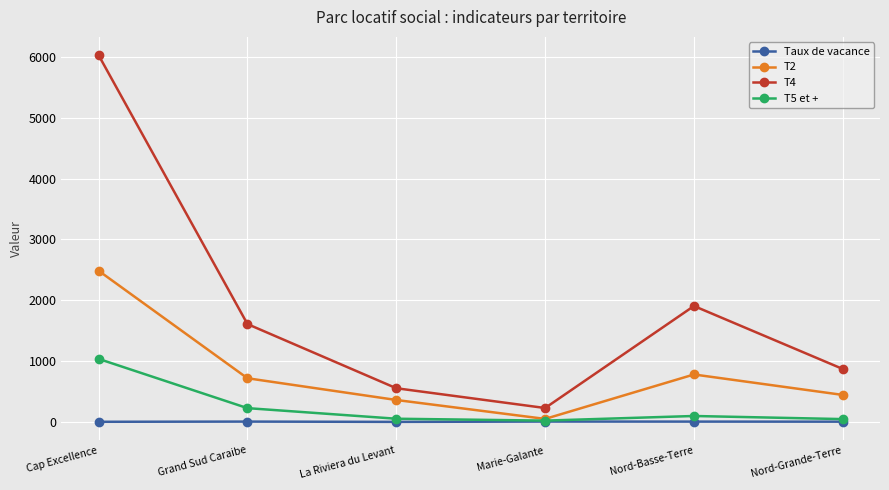

The value of T2 at Nord-Basse-Terre is 1288.2. True or false?

False